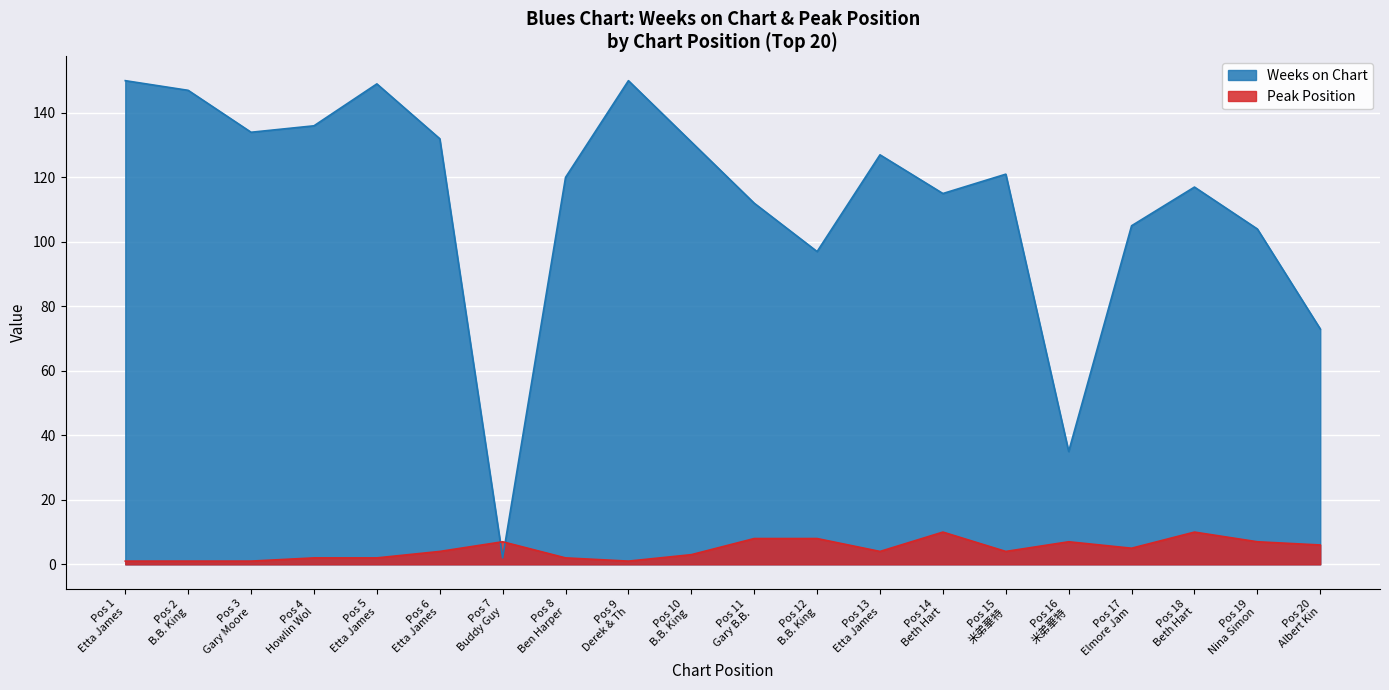

What is the difference between the maximum and minimum values in the Weeks on Chart series?

148